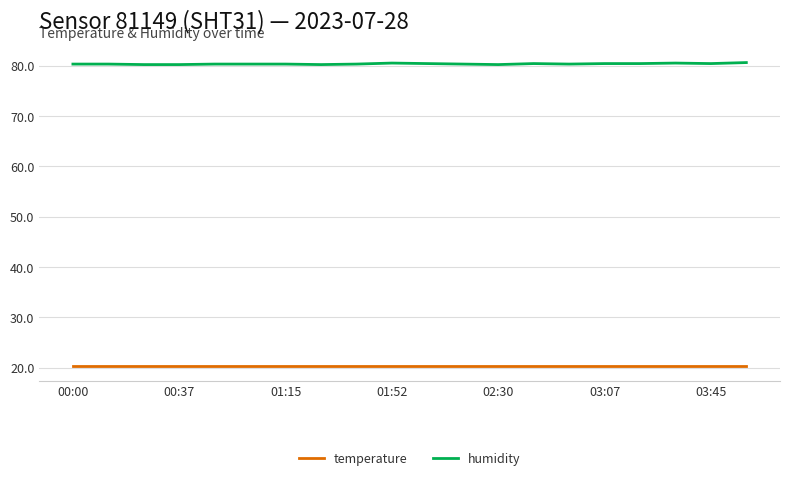

What is the smallest value displayed?

20.4